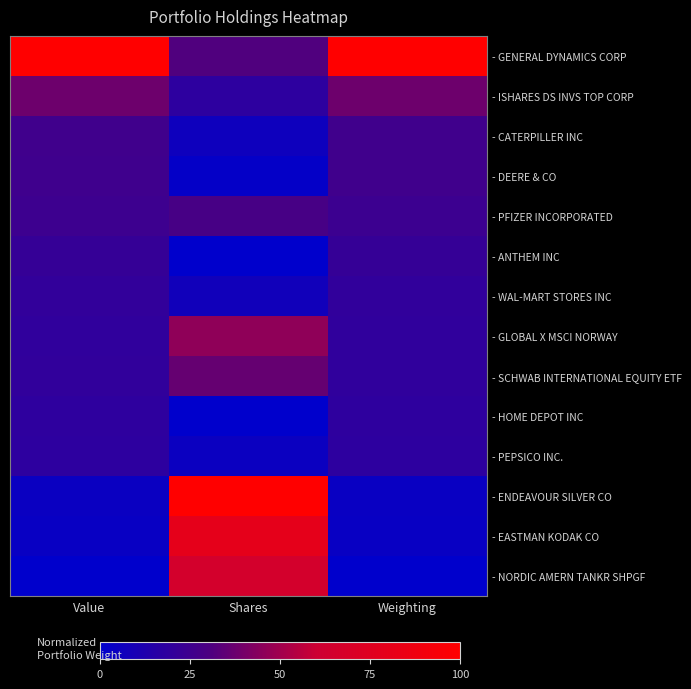

Which series has the largest range (max minus min)?

- ENDEAVOUR SILVER CO